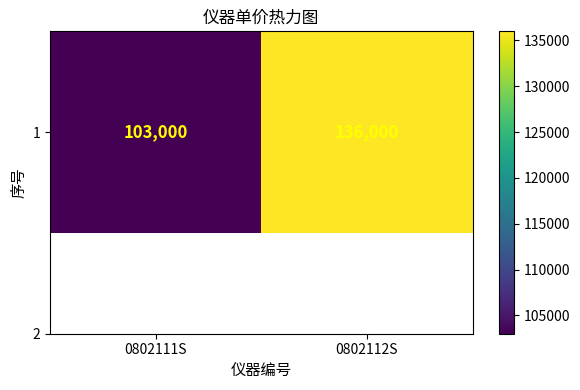

True or false: the data shows 136000 at 0802112S.

True